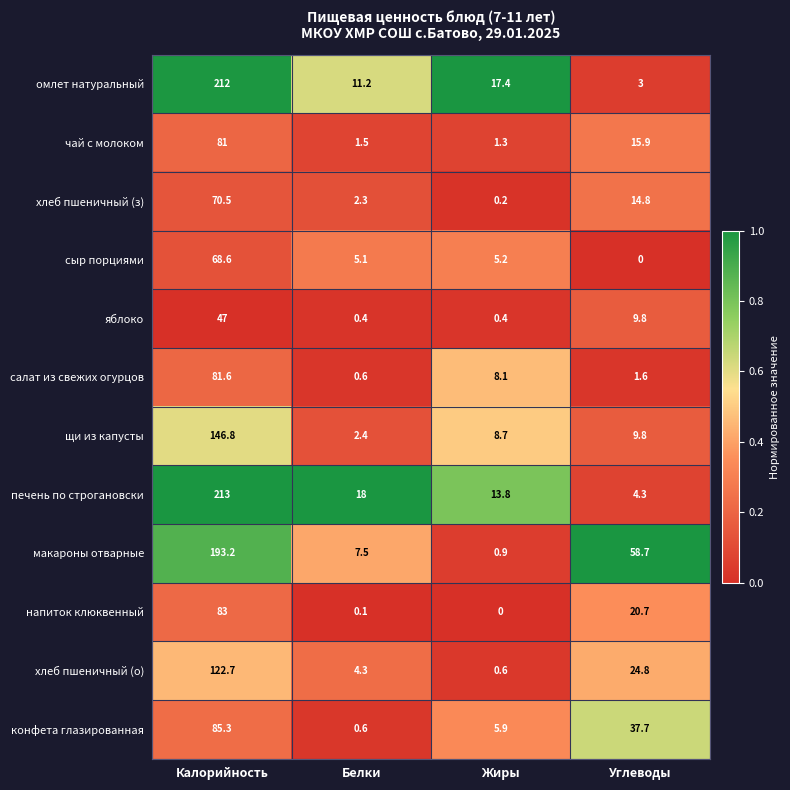

What is the sum of the салат из свежих огурцов values at Белки and Жиры?

8.7